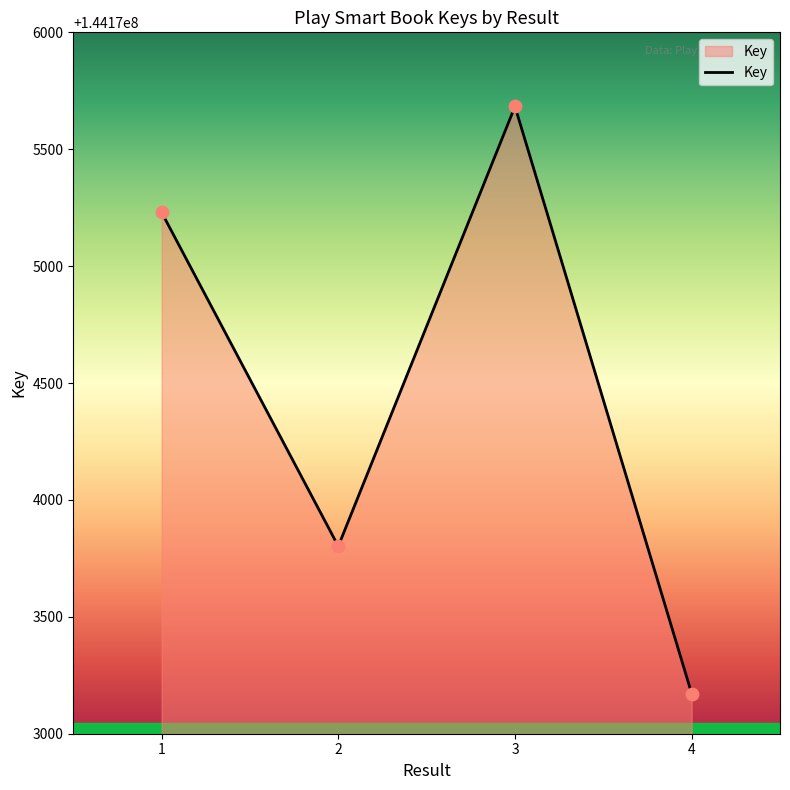

What is the change in value from 2 to 3?

+1881